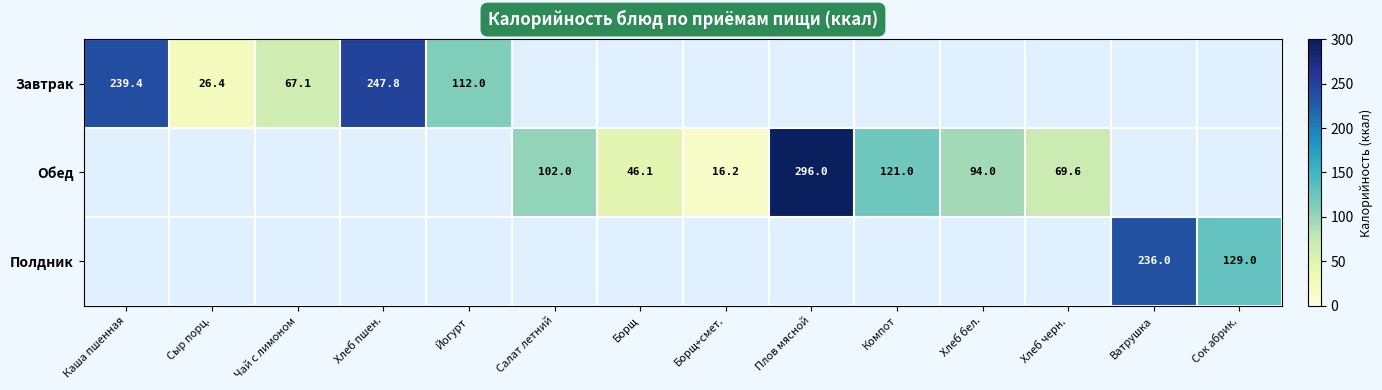

Which series changed the most between Каша пшенная and Хлеб пшен.?

Завтрак